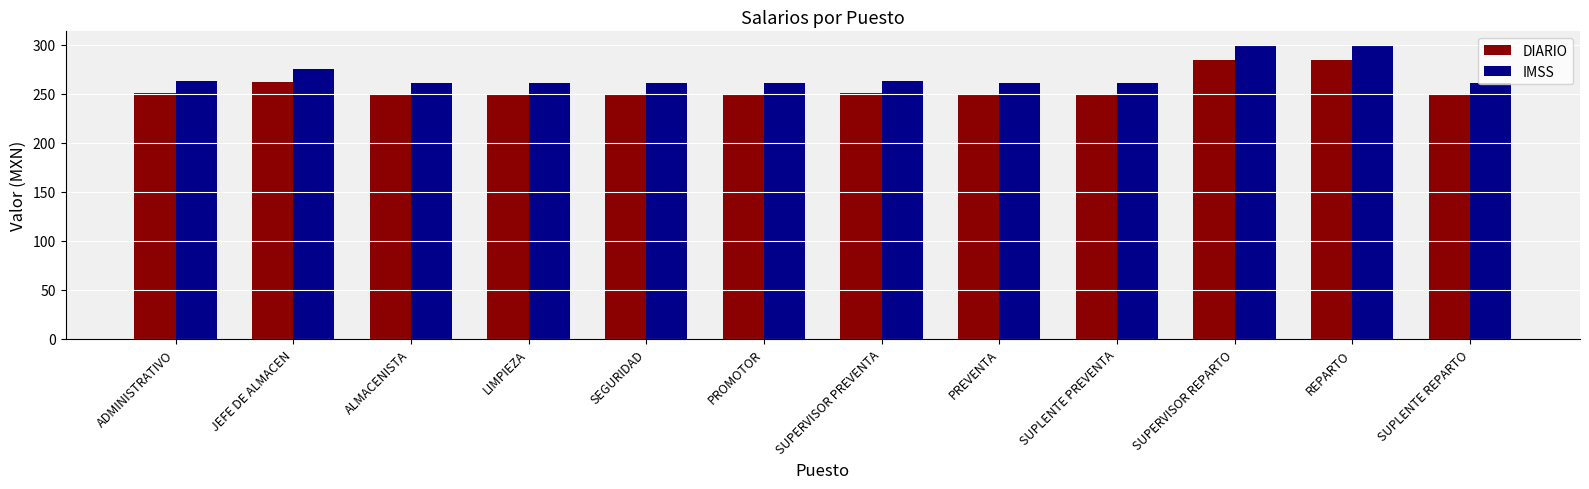

How many categories are shown in the chart?

12